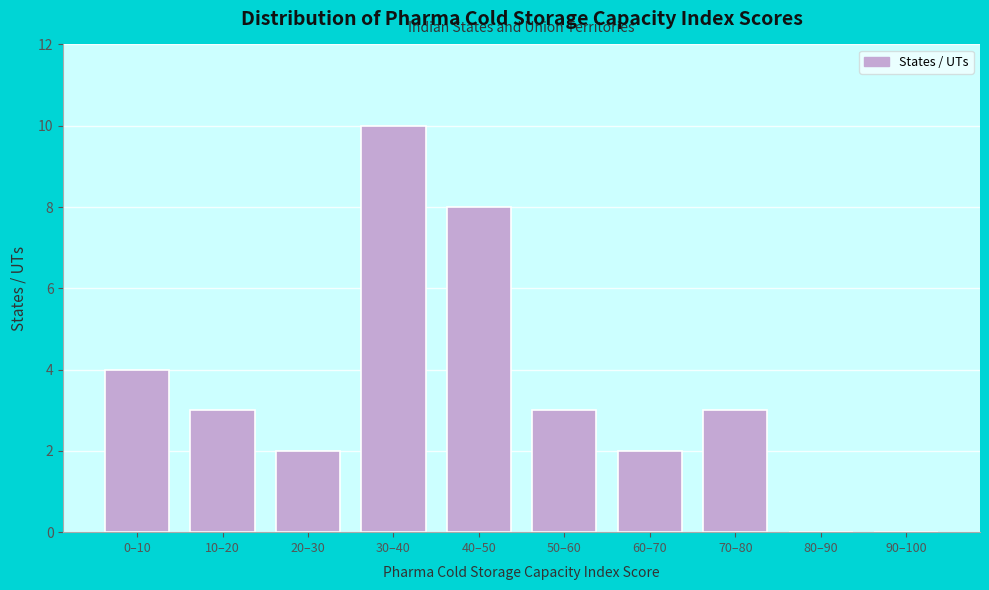

Reading right to left, transcribe all the data shown in this chart.

90–100=0	80–90=0	70–80=3	60–70=2	50–60=3	40–50=8	30–40=10	20–30=2	10–20=3	0–10=4